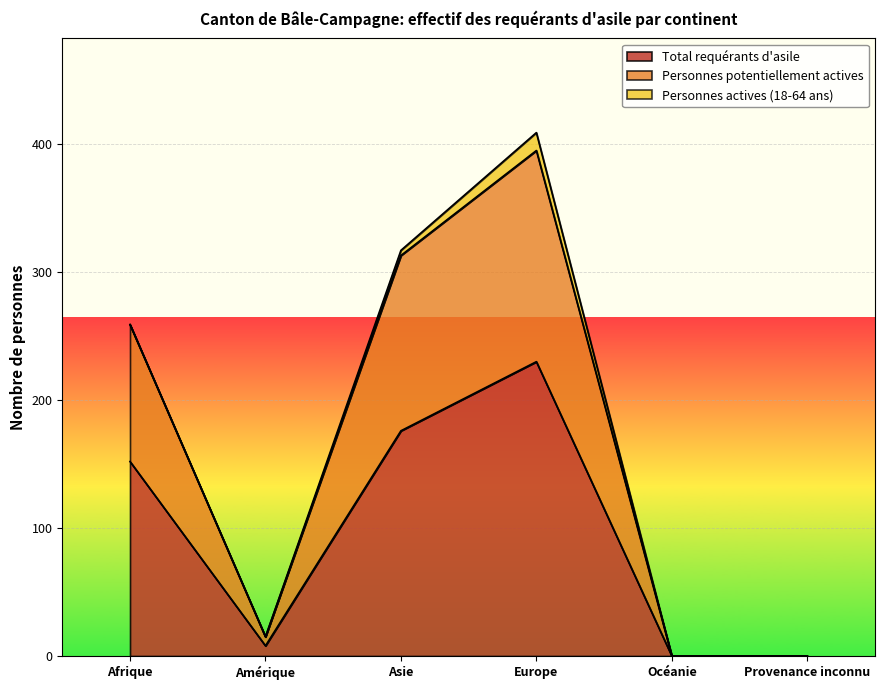

What are all the series names shown in the legend?

Total requérants d'asile, Personnes potentiellement actives, Personnes actives (18-64 ans)